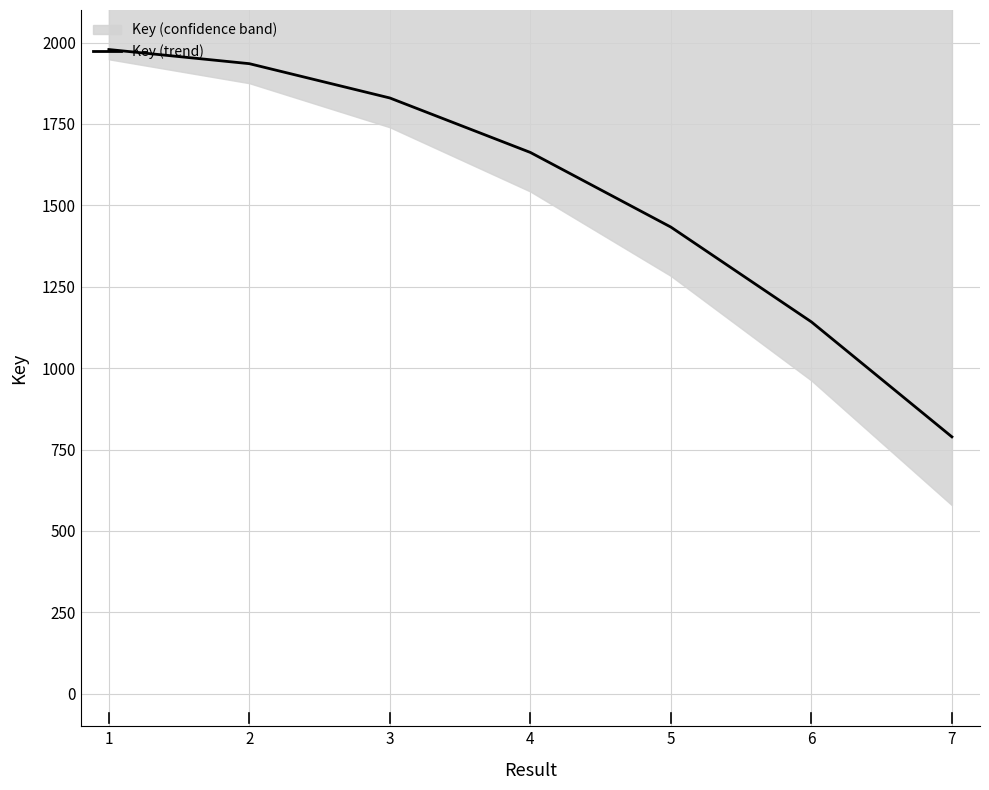

Which has a higher value, 1 or 2?

1